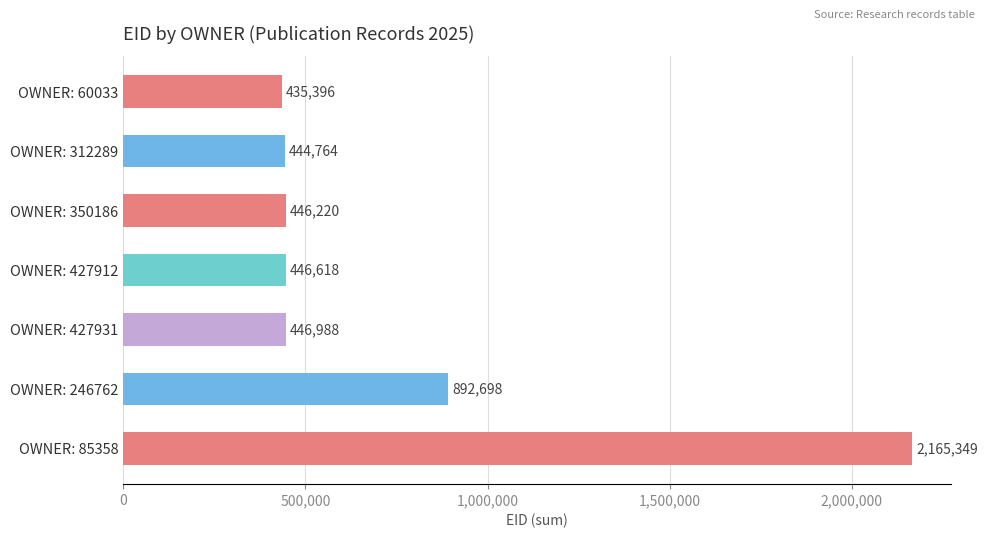

Reading bottom to top, extract all data points from this chart.

OWNER: 85358=2165349	OWNER: 246762=892698	OWNER: 427931=446988	OWNER: 427912=446618	OWNER: 350186=446220	OWNER: 312289=444764	OWNER: 60033=435396